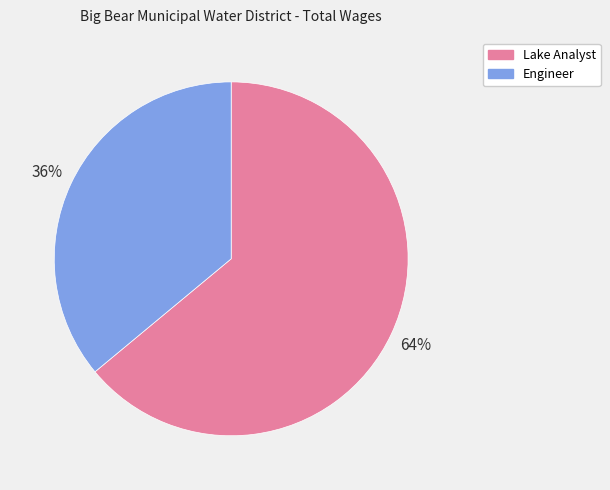

What percentage is the Lake Analyst slice, to the nearest percent?

64%